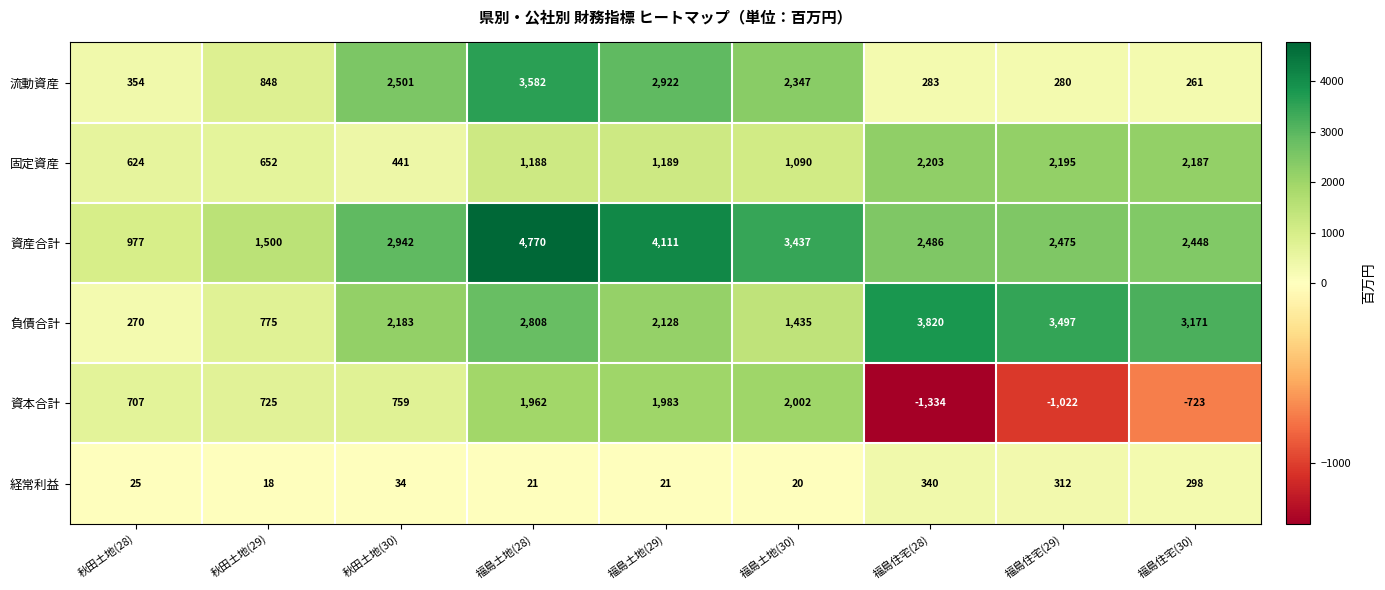

What value does the 固定資産 series have at 福島土地(30)?

1090